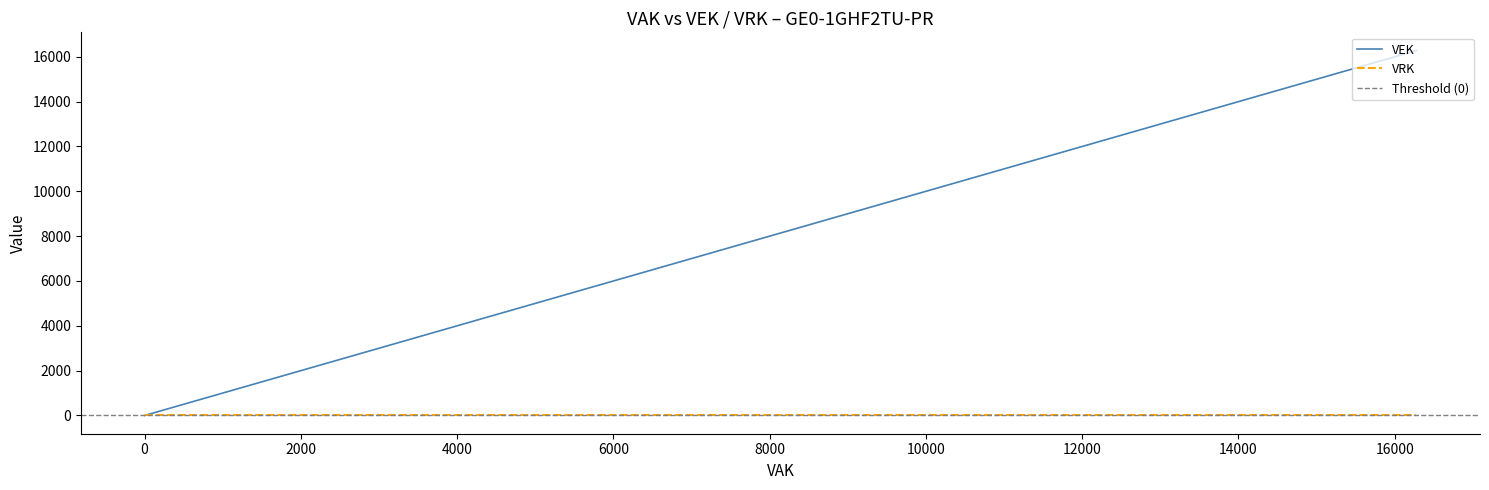

How many data points are less than 16278?

1